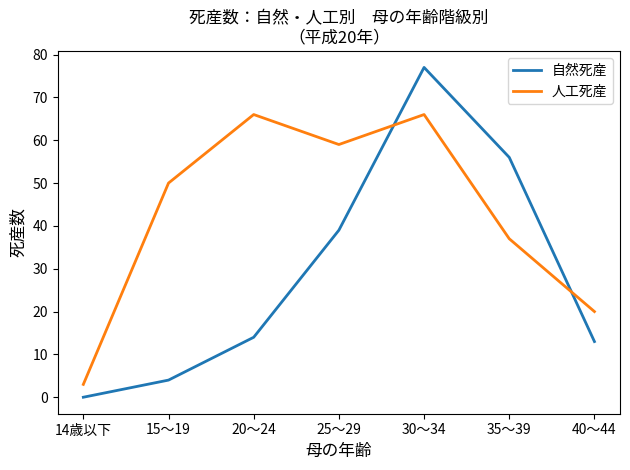

The value of 自然死産 at 20～24 is 19. True or false?

False